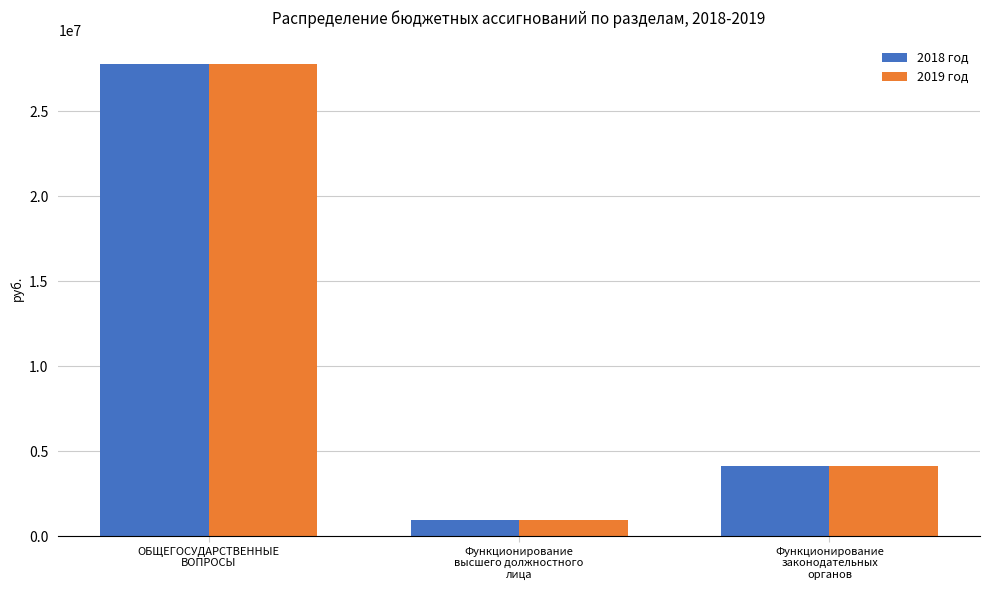

At which label does 2018 год first exceed 4144671?

ОБЩЕГОСУДАРСТВЕННЫЕ
ВОПРОСЫ